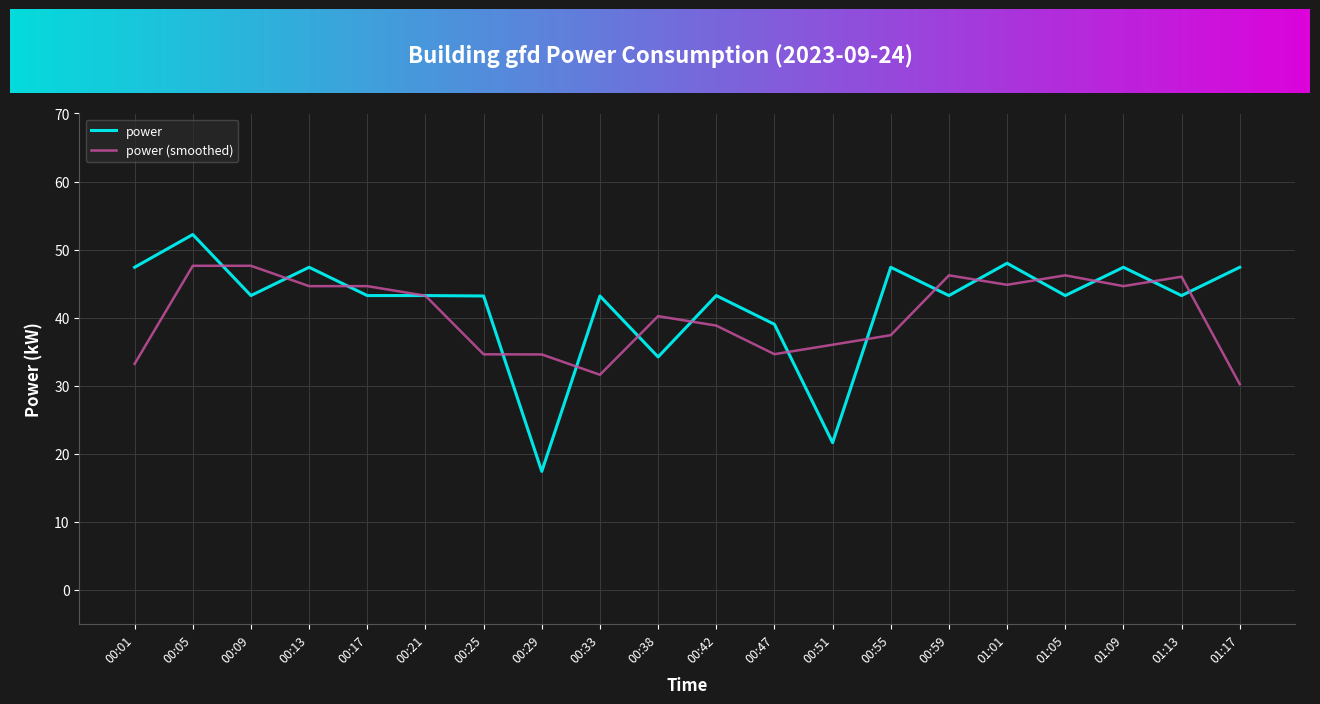

What is the difference between the highest and lowest values at 01:01?

3.2